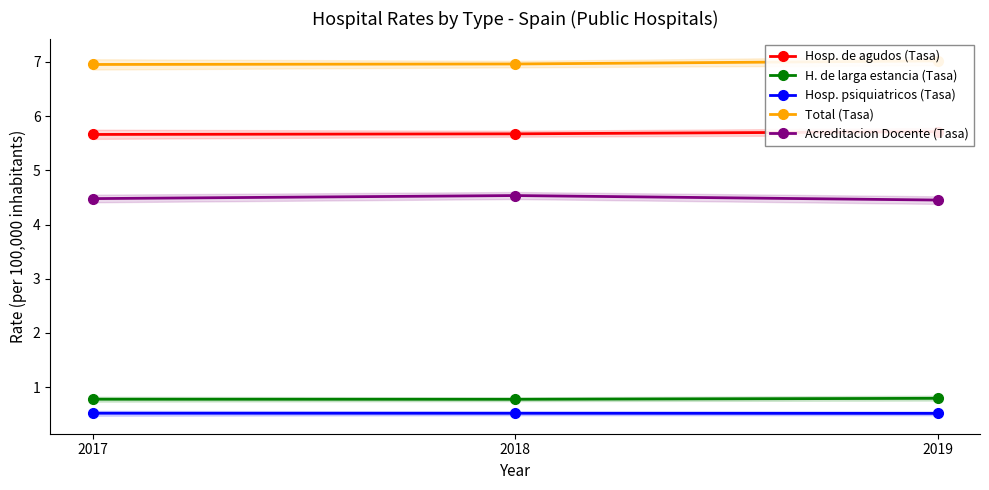

The Hosp. psiquiatricos (Tasa) series shows 0.2 at 2017. True or false?

False